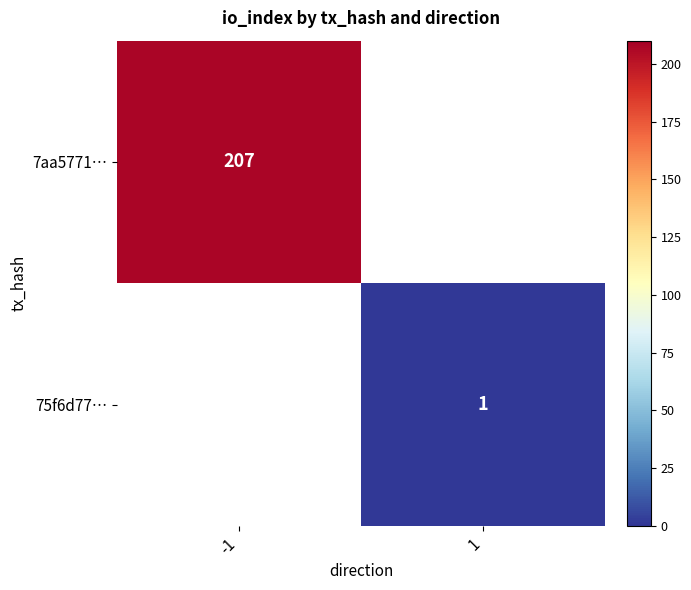

The 75f6d77… series shows 1 at 1. True or false?

True